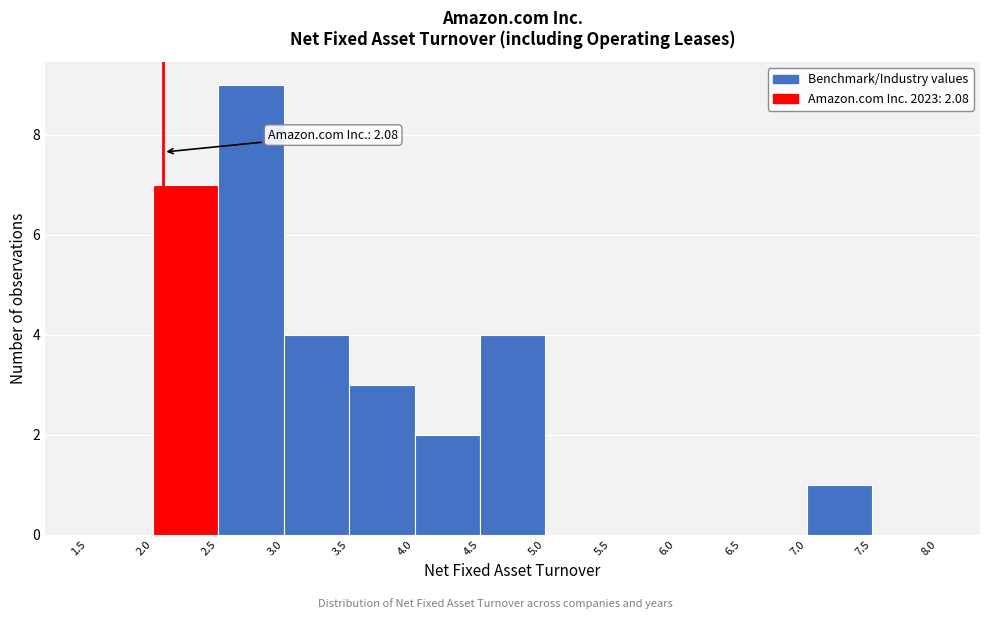

Over which range of the x-axis is the bar tallest?

2.5 to 3.0